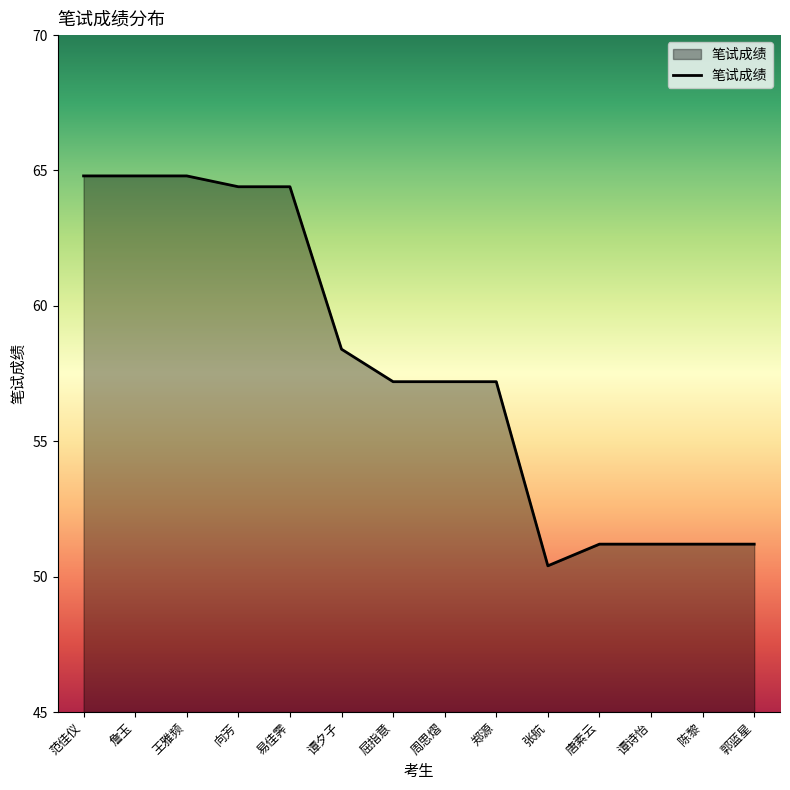

What is the greatest value displayed?

64.8